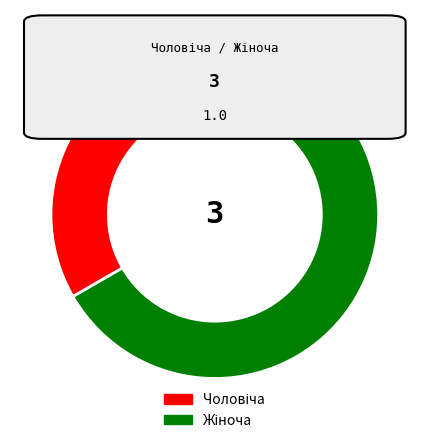

To the nearest percent, what portion does Жіноча represent?

67%